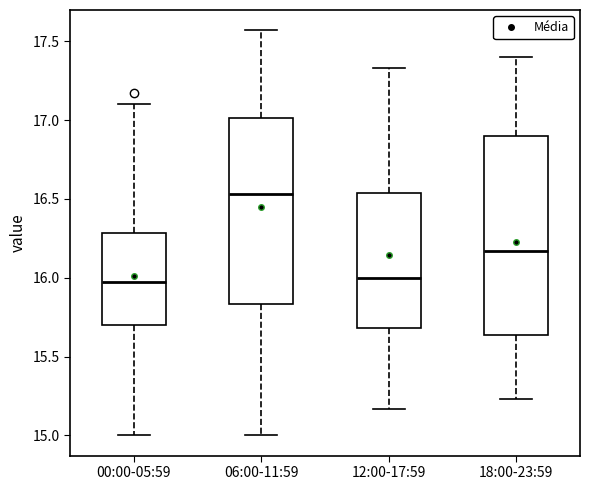

Which box's median line is the highest?

06:00-11:59